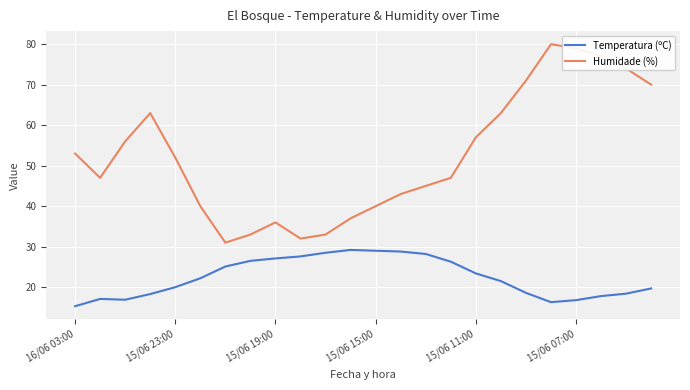

True or false: Temperatura (ºC) and Humidade (%) intersect in this chart.

False